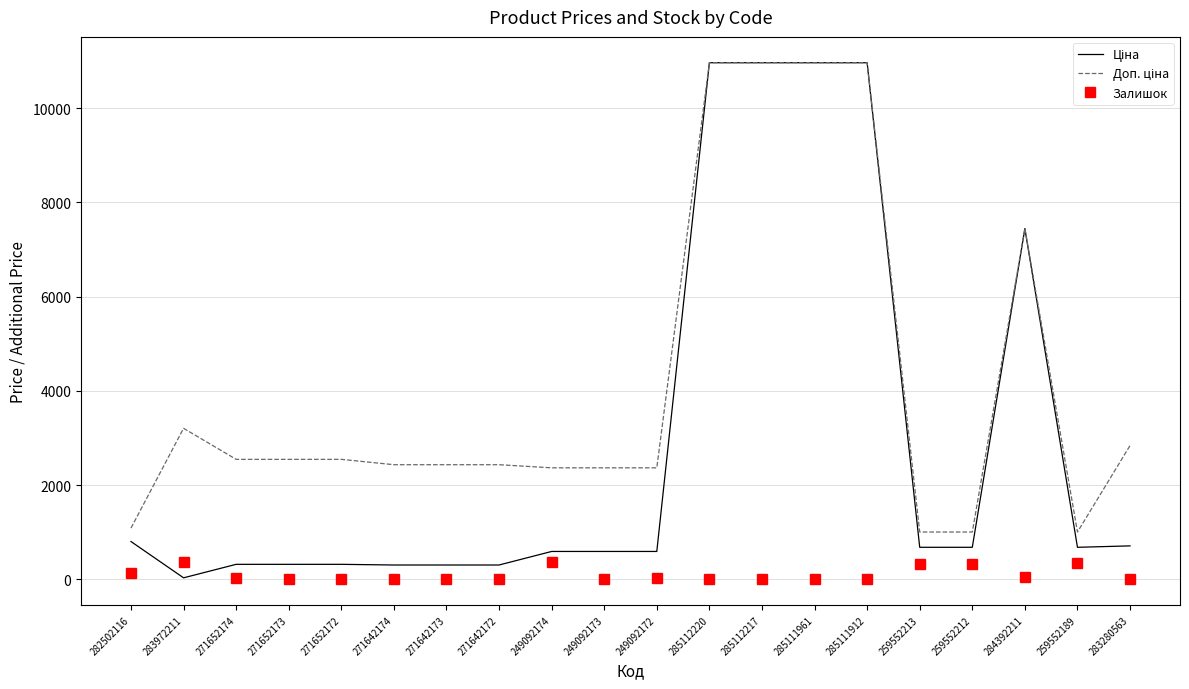

What is the greatest value displayed?

10964.4